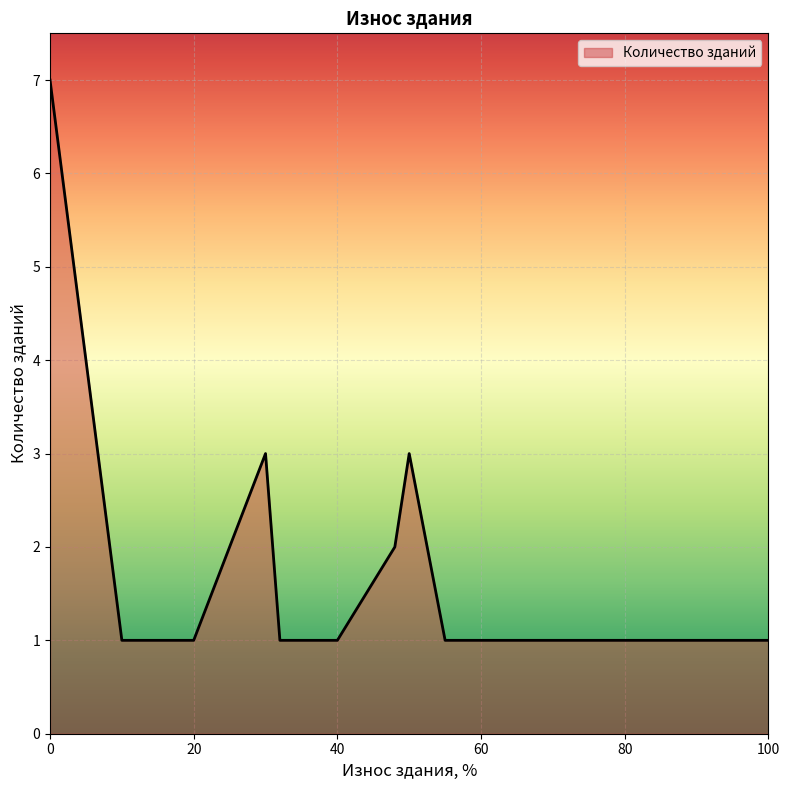

What is the greatest value displayed?

7